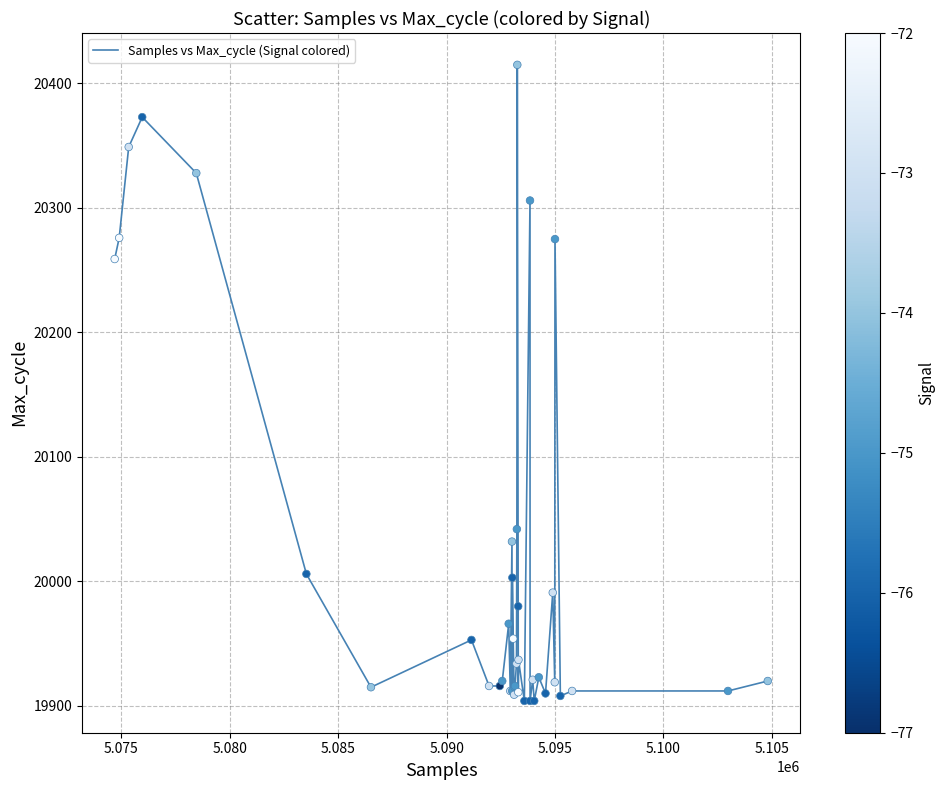

What is the difference between the maximum and minimum values?

511